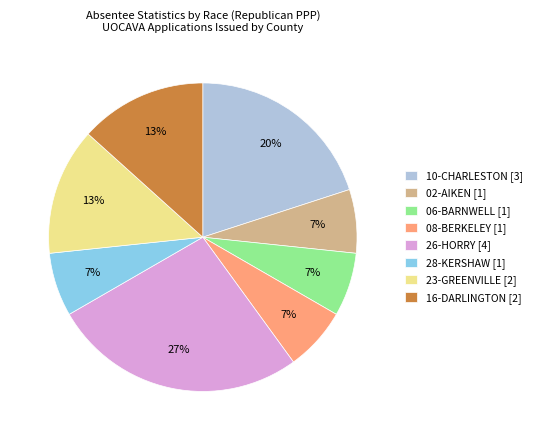

Combined, do 26-HORRY [4] and 16-DARLINGTON [2] account for over 50%?

No